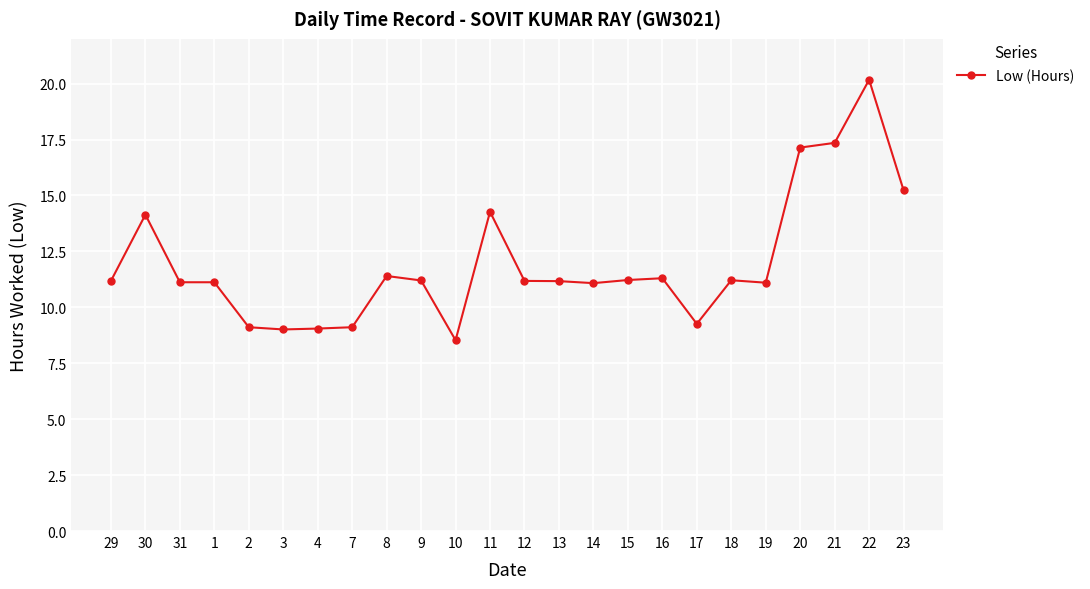

What is the label of the 19th point from the left?

18